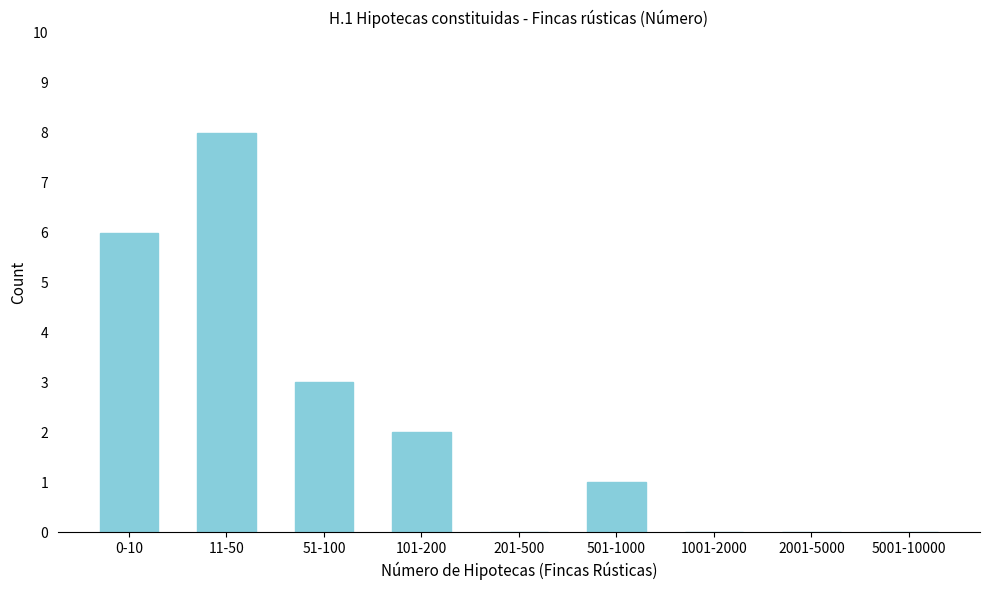

Reading right to left, list all the values displayed in this chart.

5001-10000=0	2001-5000=0	1001-2000=0	501-1000=1	201-500=0	101-200=2	51-100=3	11-50=8	0-10=6